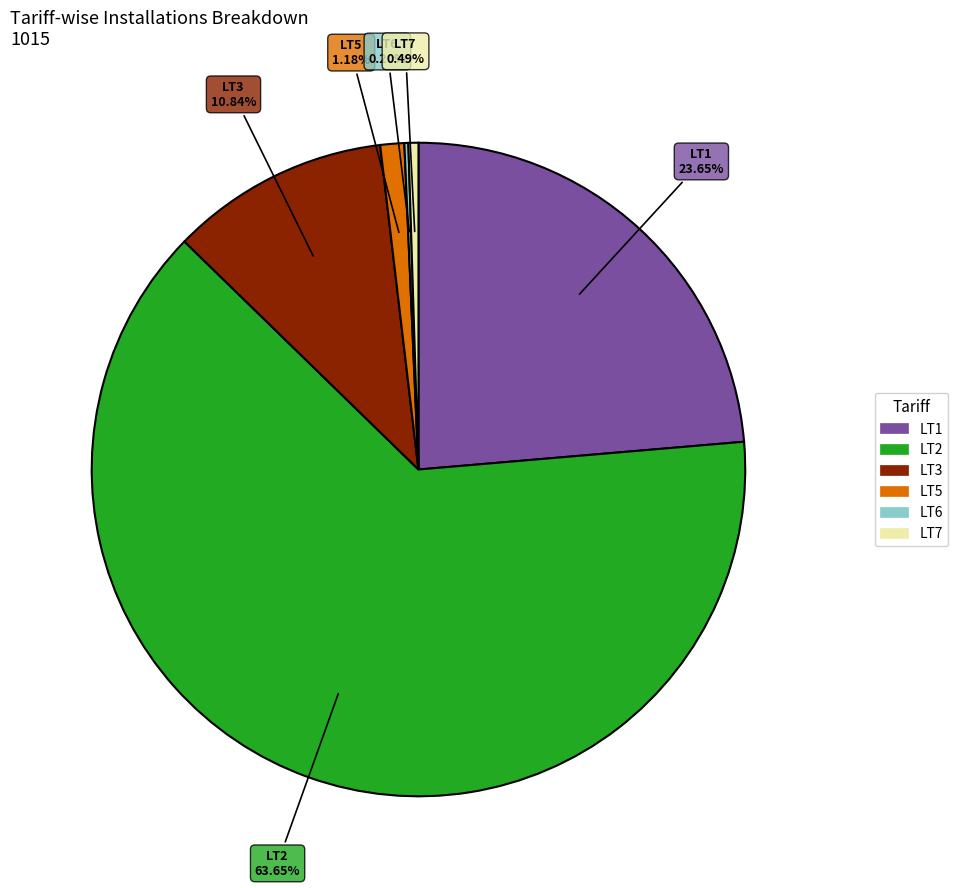

What is the largest slice in the pie chart?

LT2